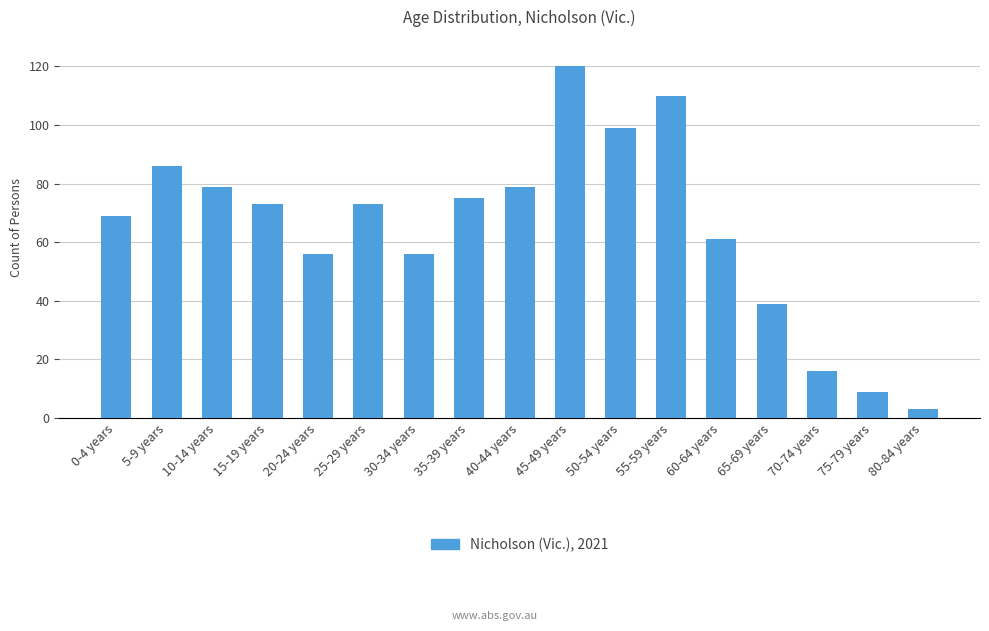

At which label is the value closest to 61?

60-64 years